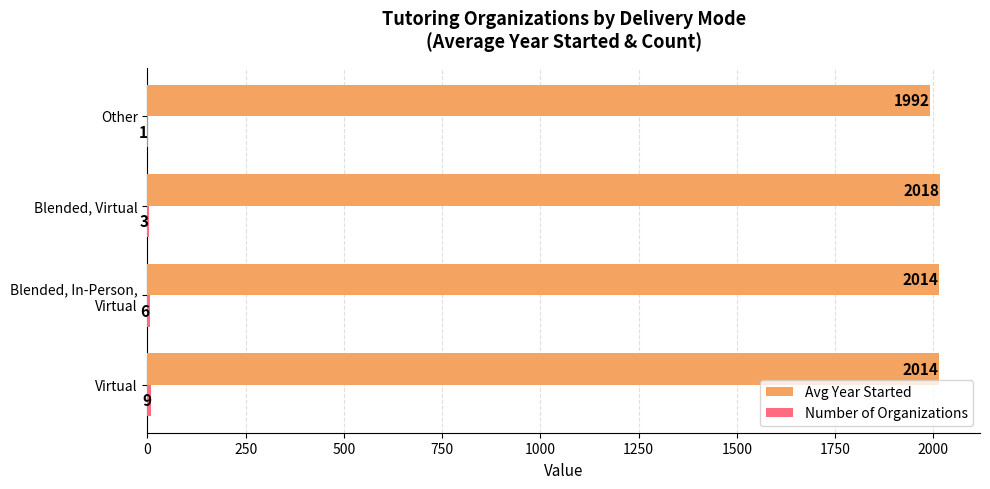

Which series has the largest total across all categories?

Avg Year Started